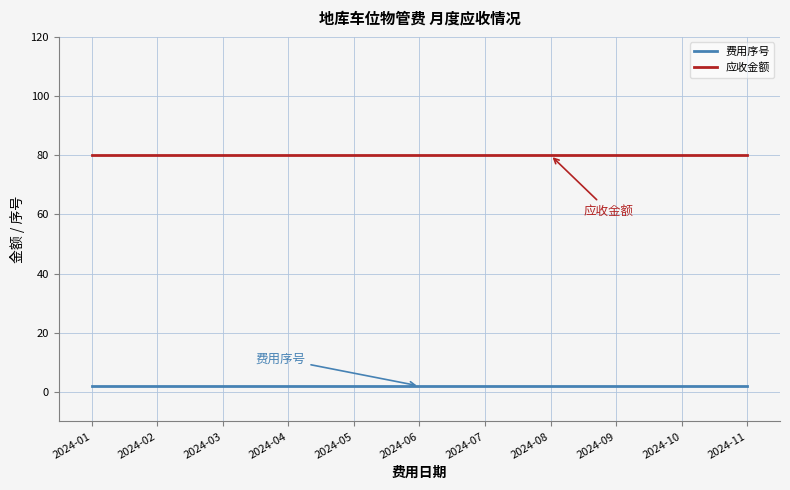

True or false: 应收金额 and 费用序号 intersect in this chart.

False